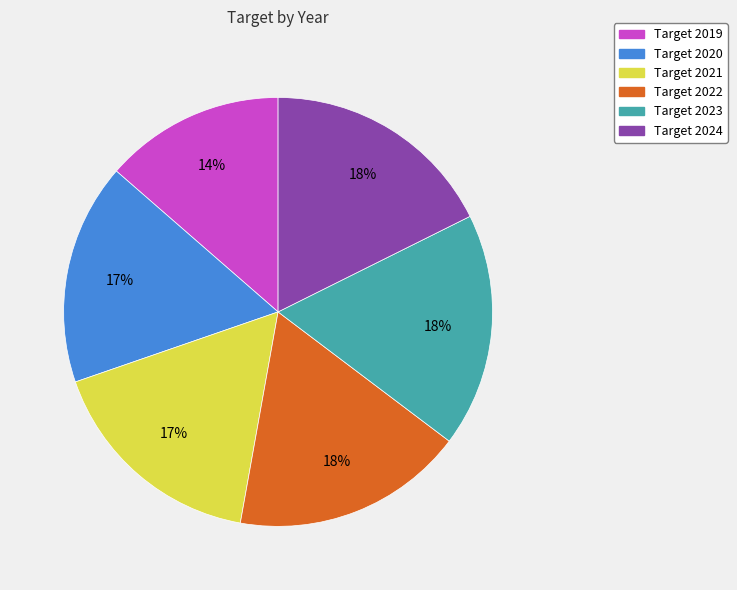

Which slice is the smallest?

Target 2019